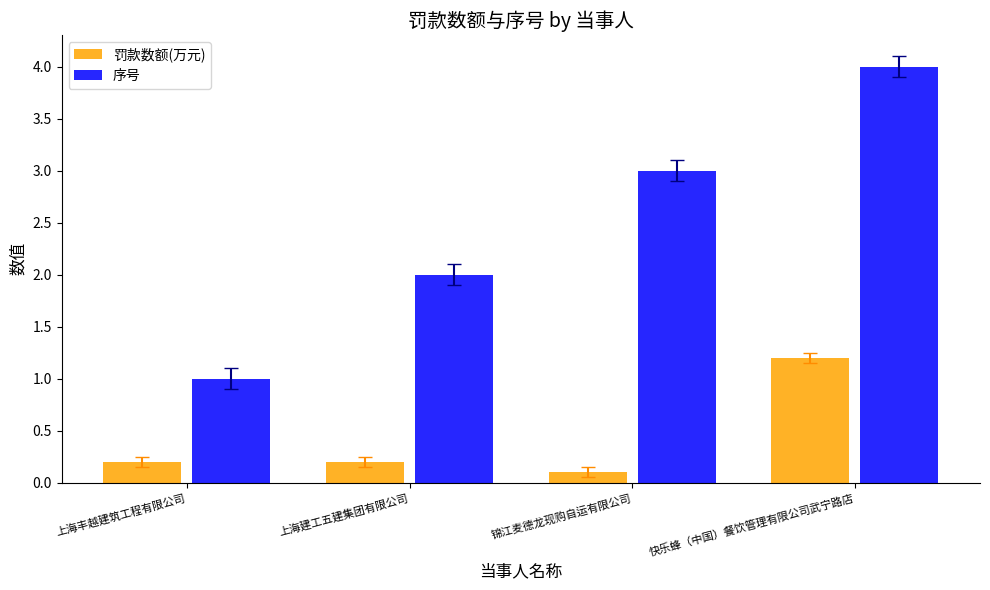

What is the difference between the maximum and minimum values in the 序号 series?

3.0